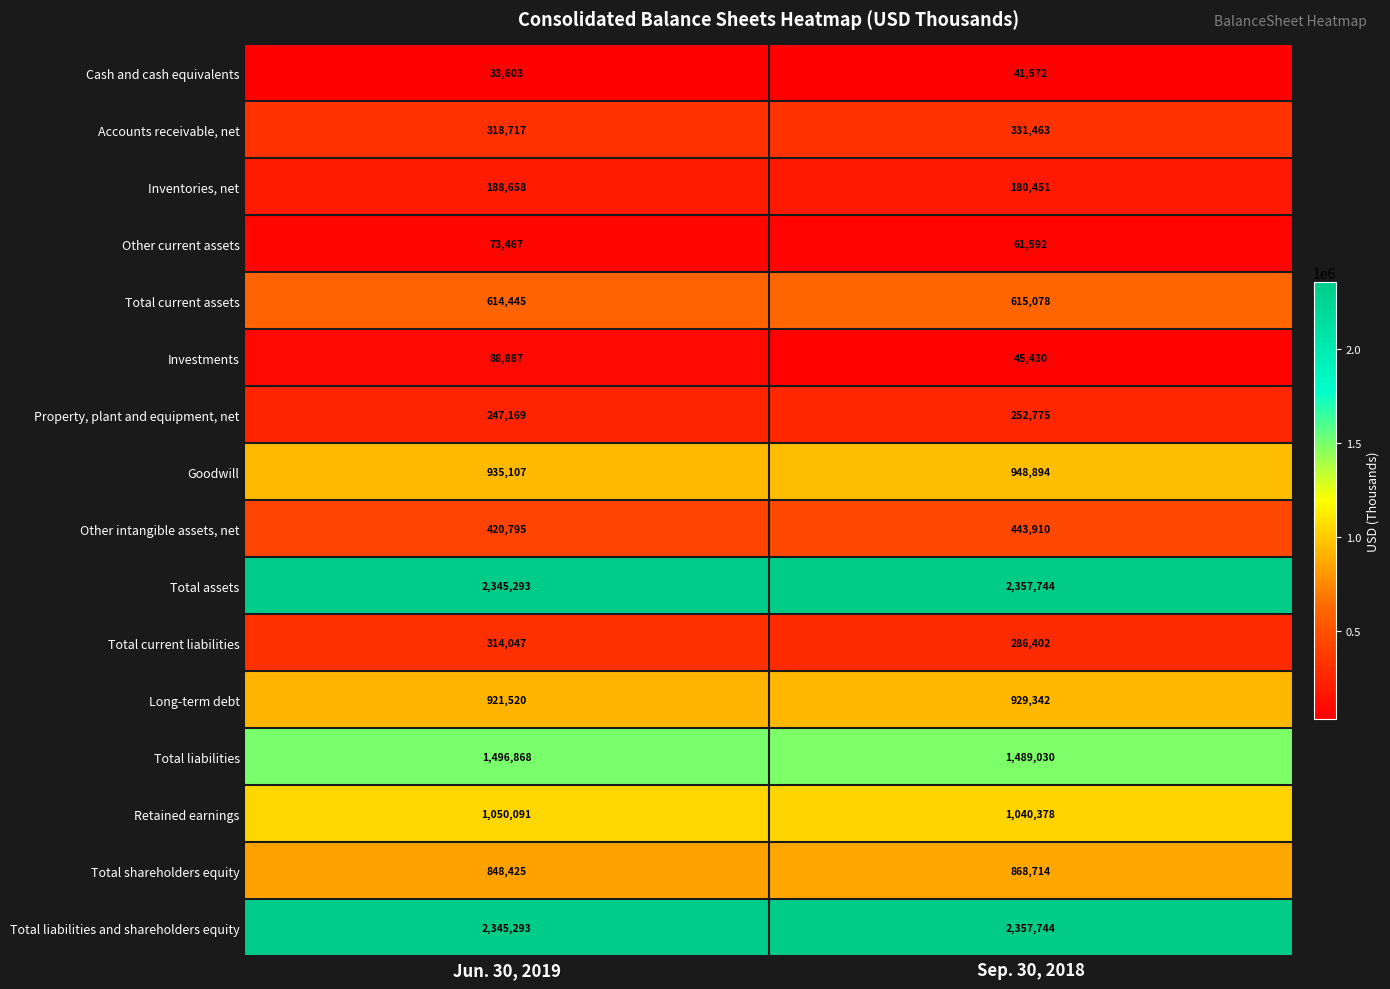

What is the total value across all series at Sep. 30, 2018?

12250519